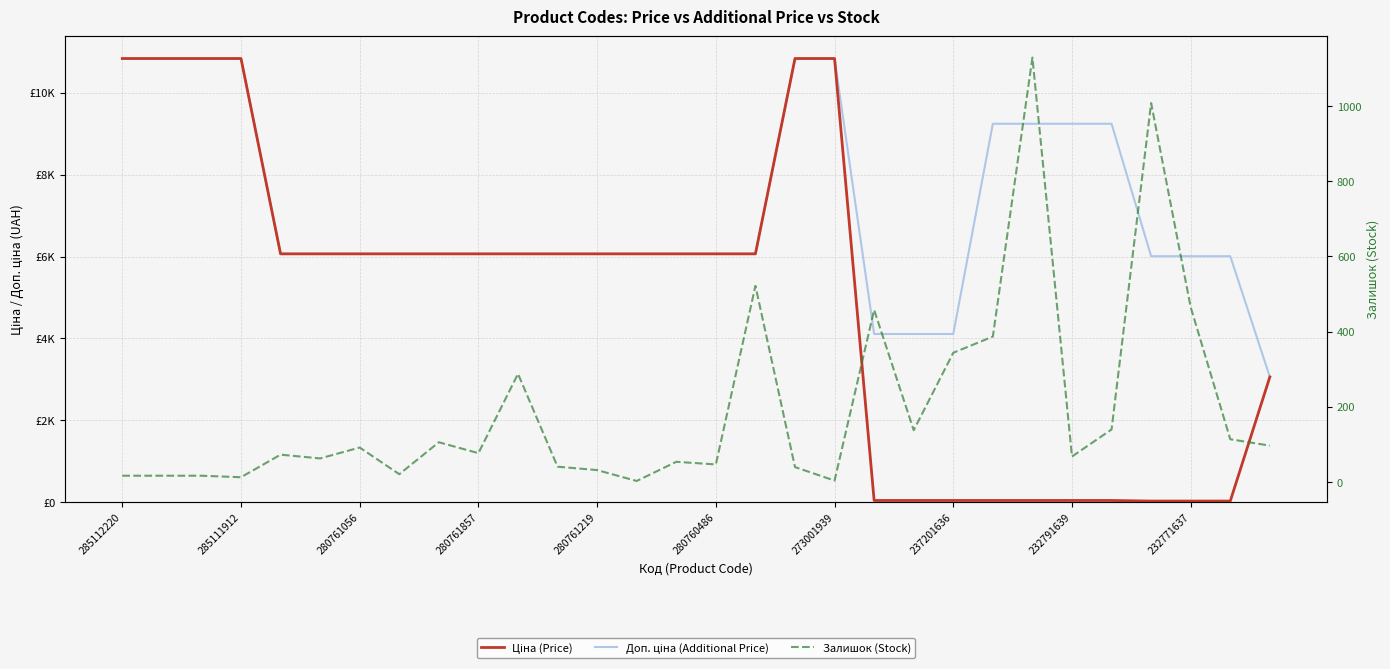

Which series has the largest range (max minus min)?

Ціна (Price)